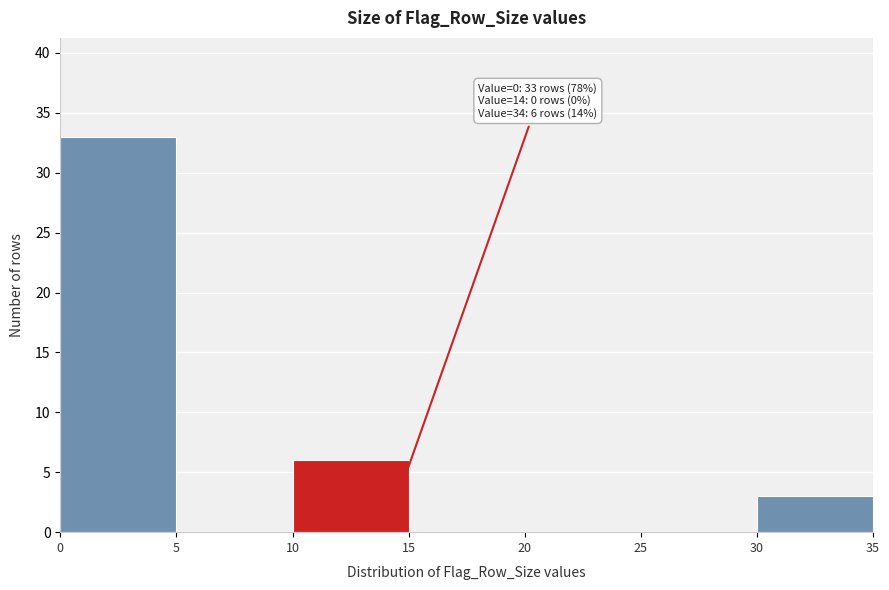

Over which range of the x-axis is the bar tallest?

0 to 5